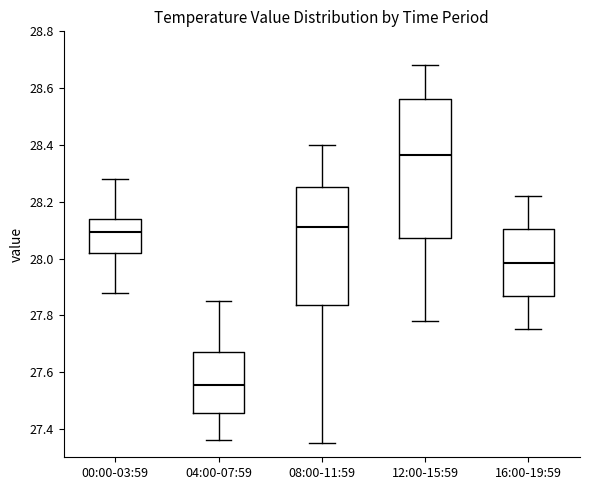

Where does the median line of the box for 12:00-15:59 sit on the y-axis? The values are not printed on the chart, so give them approximately, as read against the axis.

28.36